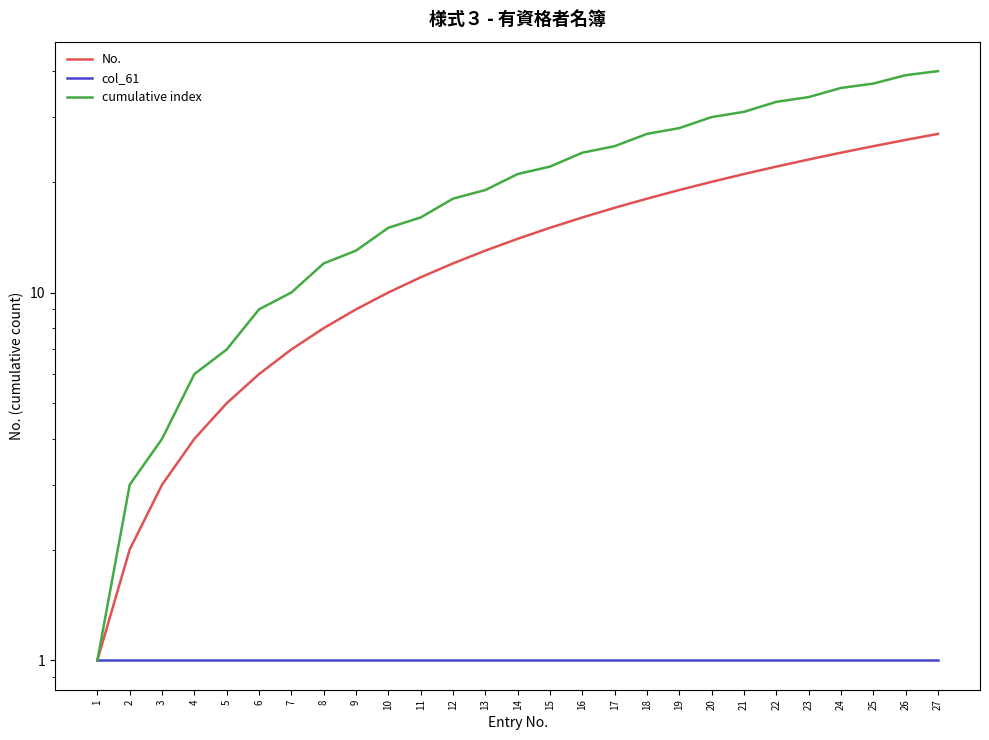

What is the sum of all col_61 values?

27